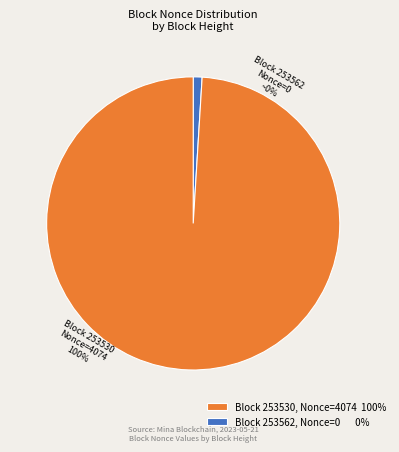

Does any single category account for the majority?

Yes